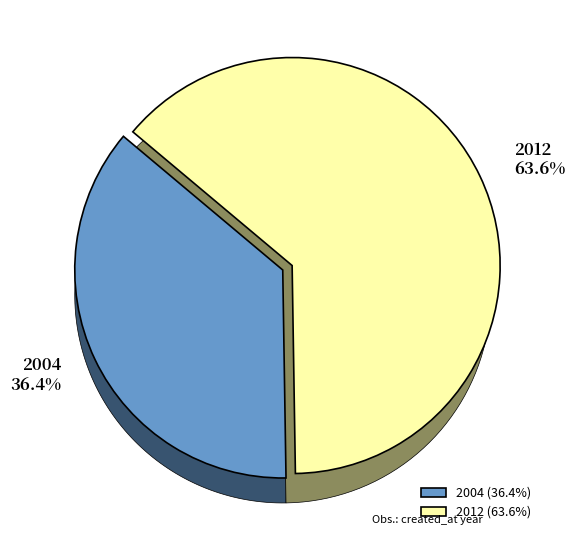

To the nearest percent, what percentage of the pie is 2012?

64%